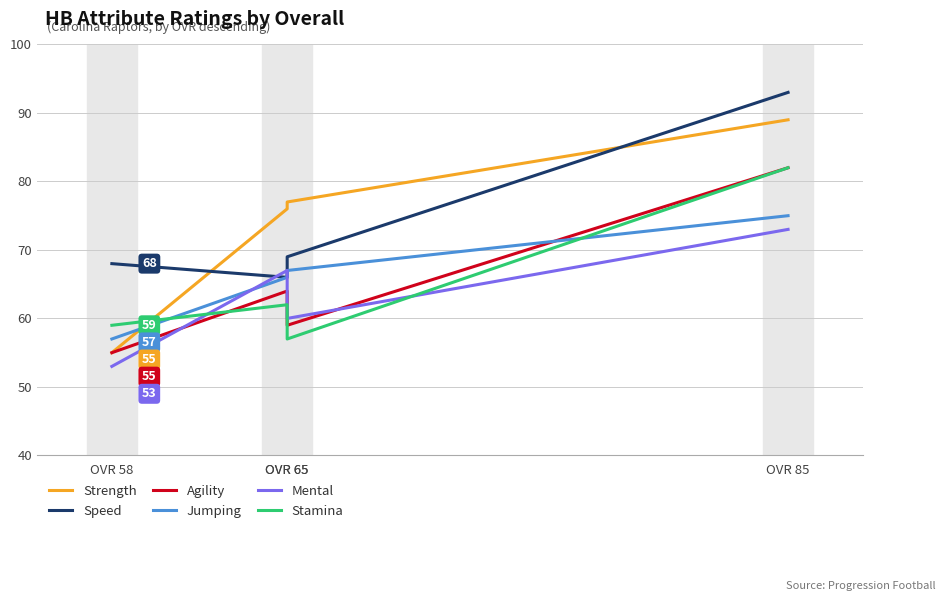

Which series has the largest total across all categories?

Strength